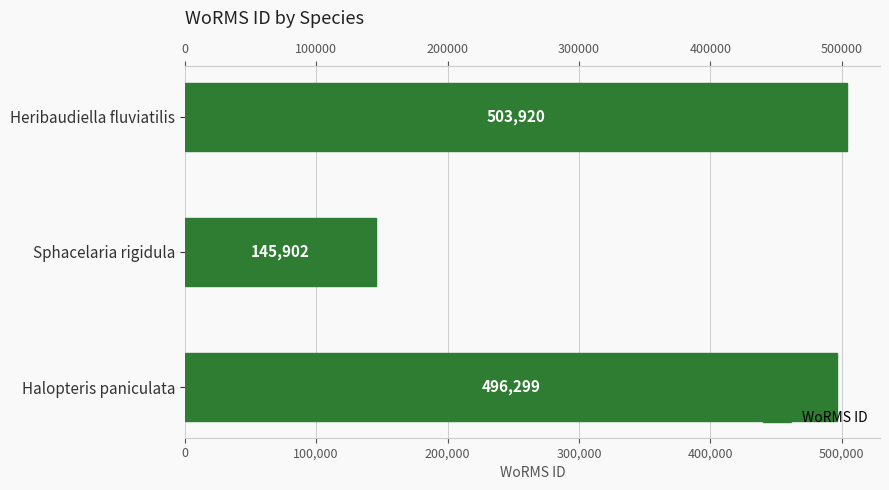

Reading left to right, list all the values displayed in this chart.

496299	145902	503920